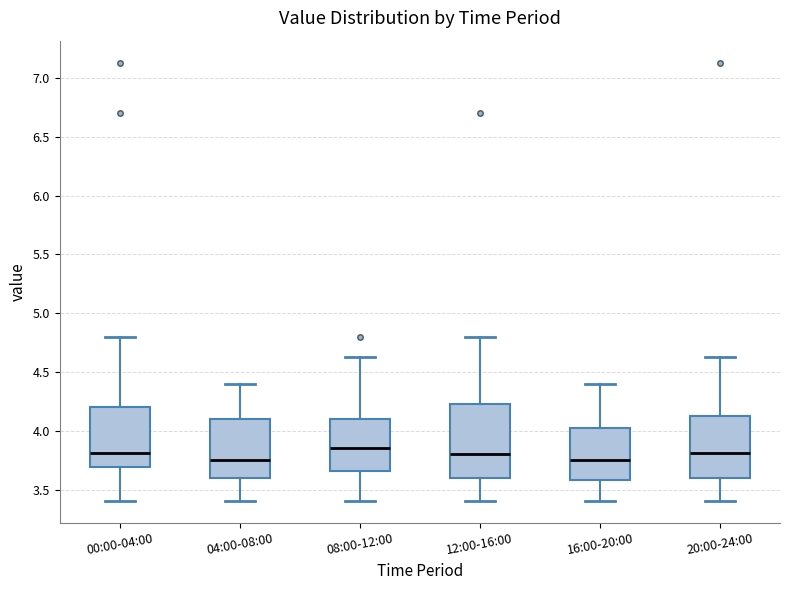

Where is the lower edge of the box for 12:00-16:00 on the y-axis? The values are not printed on the chart, so give them approximately, as read against the axis.

3.60